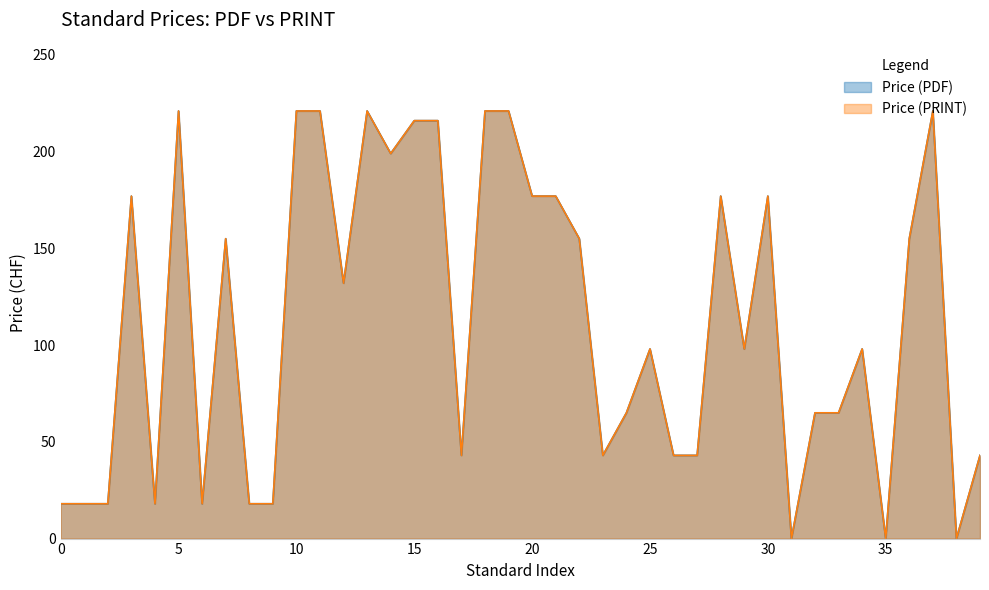

In Price (PDF), how many points are lower than both neighbors (excluding endpoints)?

10